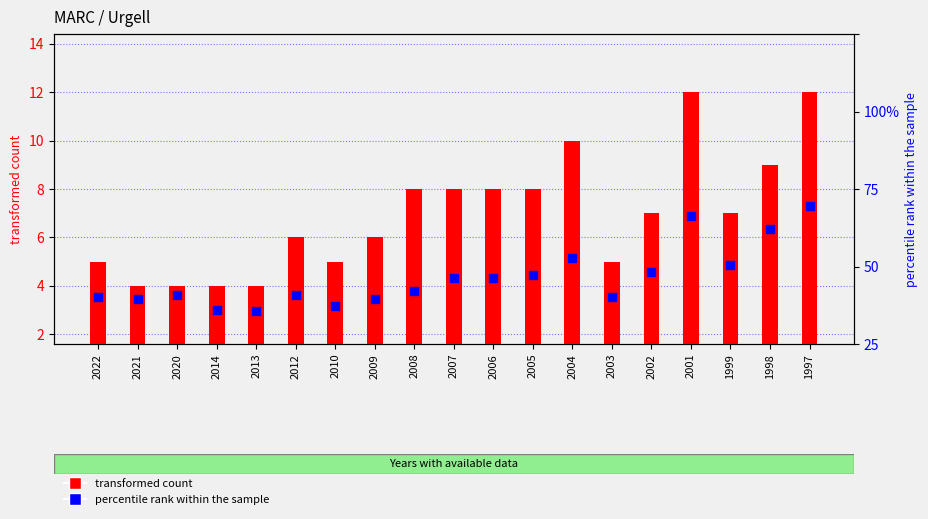

Which series has the largest total across all categories?

percentile rank within the sample